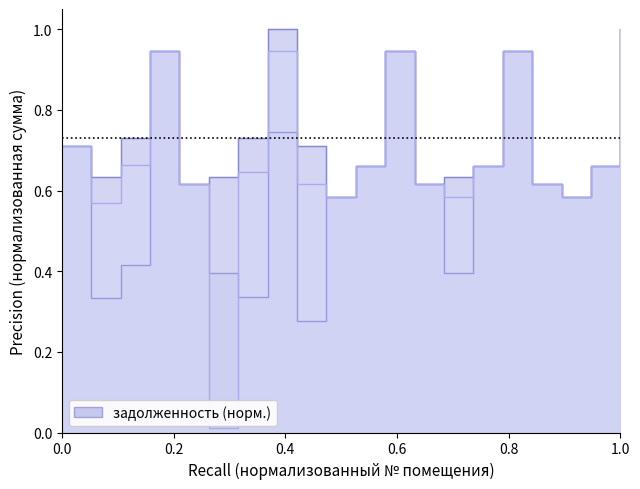

How many data points does each series have?

20